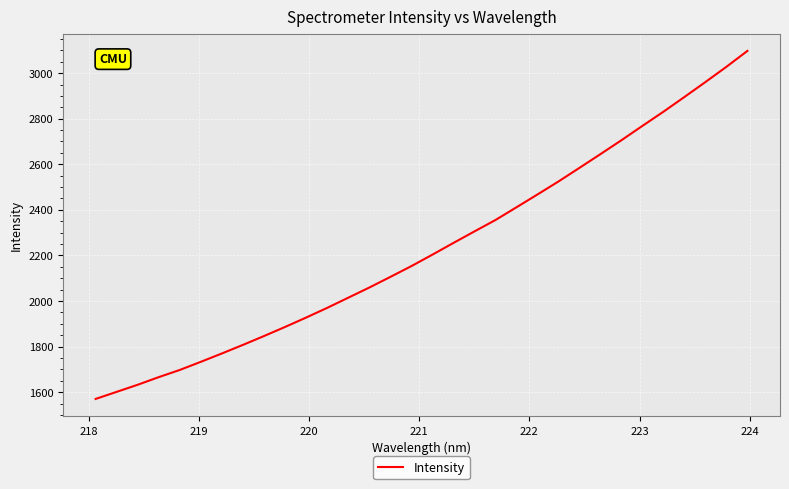

What is the difference between the maximum and minimum values?

1527.4